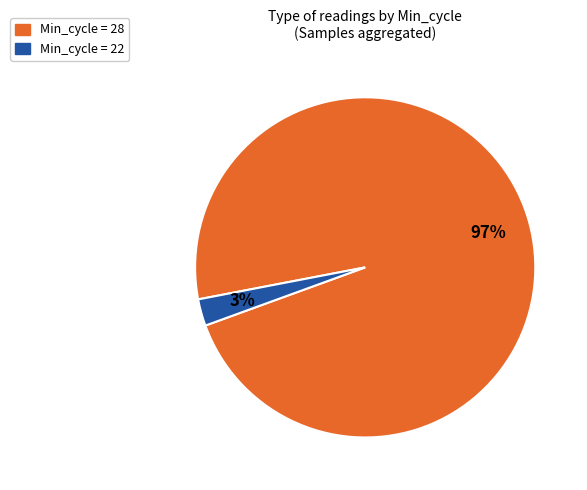

Which category has the smallest portion of the pie?

Min_cycle = 22